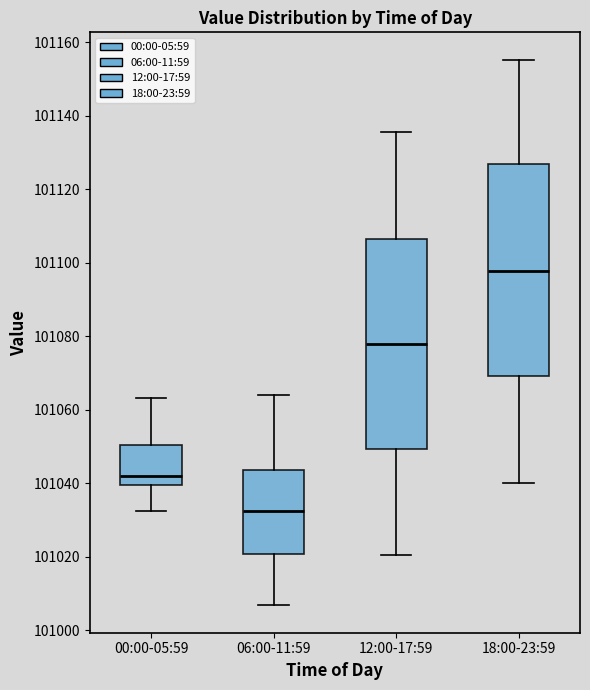

Reading left to right, transcribe this box plot: for each box, give where its median line is, the range the box spans, and where its two whiskers end, as read against the y-axis. The values are not printed on the chart, so give them approximately, as read against the axis.

00:00-05:59: median 101042, box 101040 to 101050, whiskers 101032 to 101064
06:00-11:59: median 101032, box 101020 to 101044, whiskers 101006 to 101064
12:00-17:59: median 101078, box 101050 to 101106, whiskers 101020 to 101136
18:00-23:59: median 101098, box 101070 to 101126, whiskers 101040 to 101156